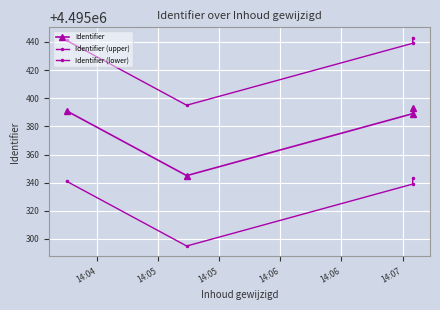

Is this an area chart (filled region under the line)?

No